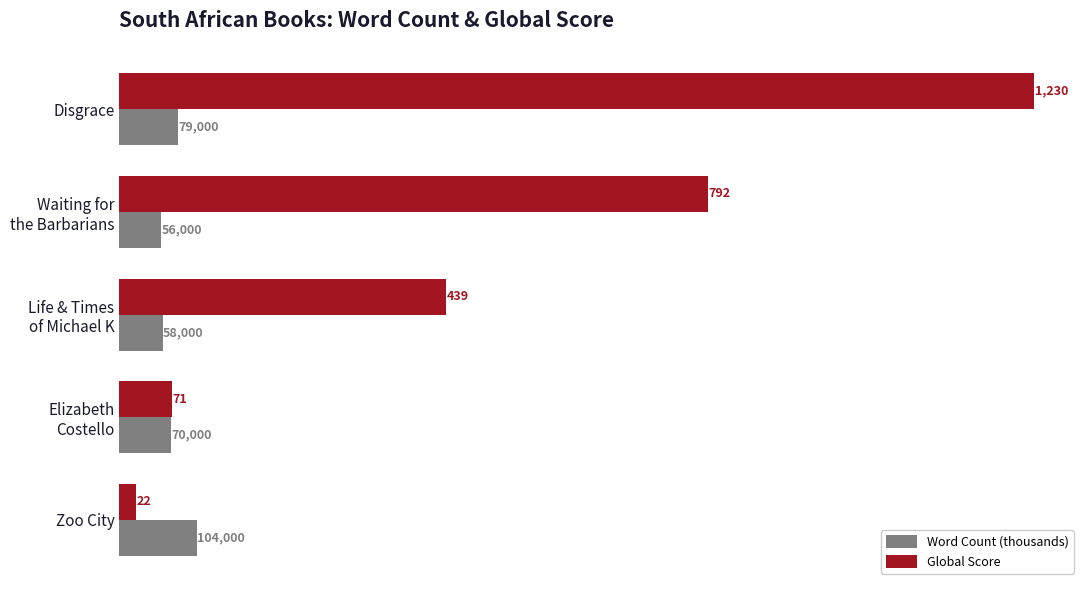

Which series has the largest range (max minus min)?

Global Score